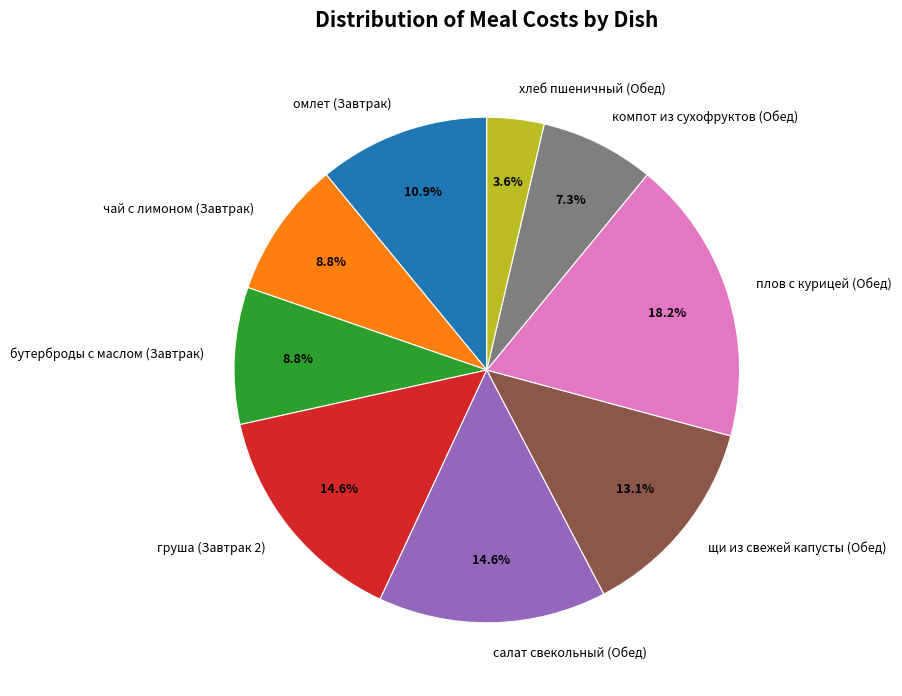

Which category has the smallest portion of the pie?

хлеб пшеничный (Обед)